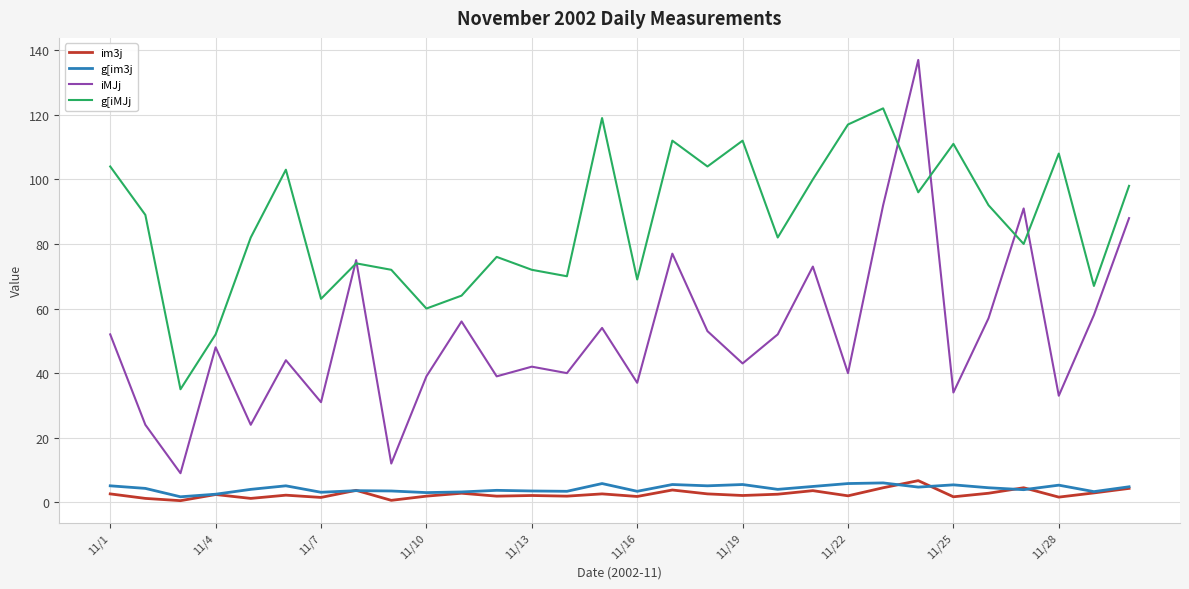

Which series has the largest total across all categories?

g[iMJj